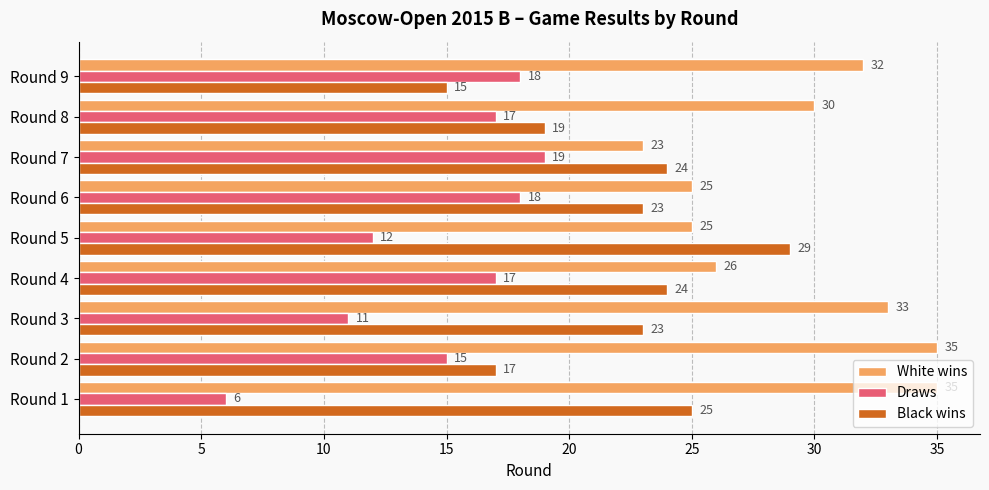

The Black wins series shows 39 at Round 7. True or false?

False